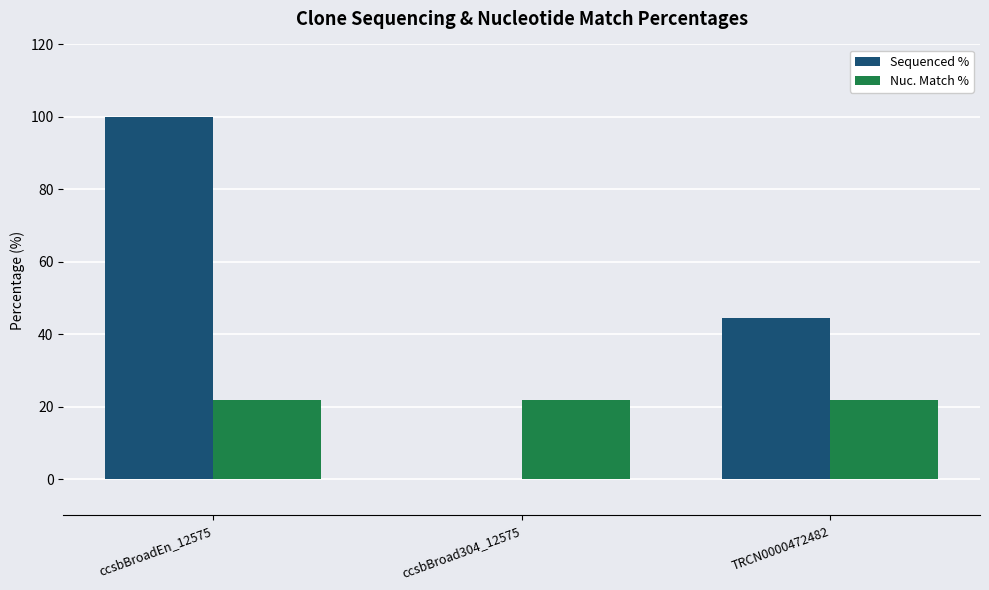

At which category is the sum across all series the highest?

ccsbBroadEn_12575